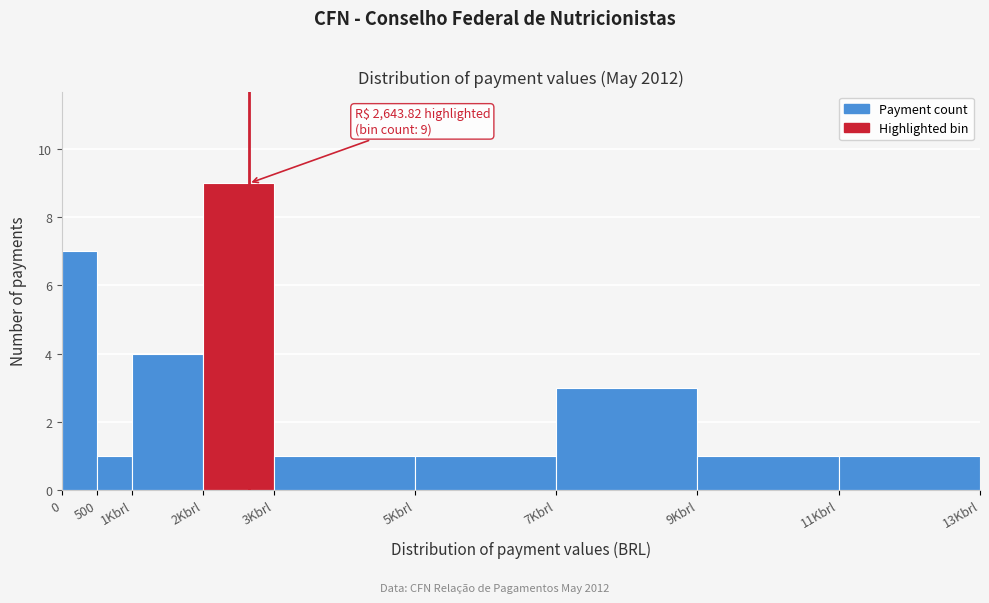

Reading left to right, list all the values displayed in this chart.

0=7	500=1	1Kbrl=4	2Kbrl=9	3Kbrl=1	5Kbrl=1	7Kbrl=3	9Kbrl=1	11Kbrl=1